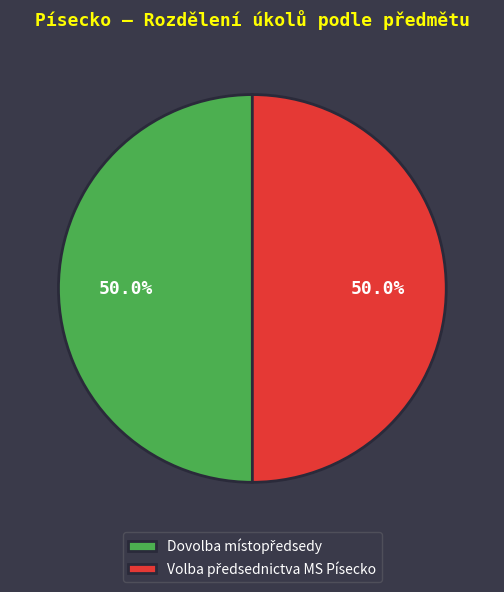

Count the number of slices in the pie.

2